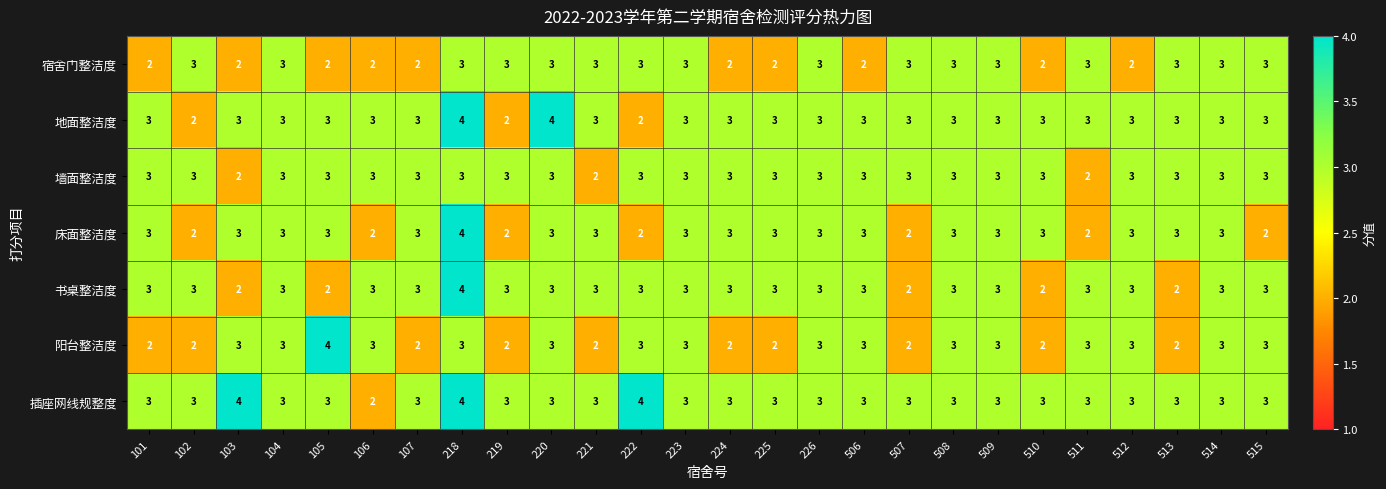

Is the value of 床面整洁度 at 514 greater than the value of 插座网线规整度 at 103?

No